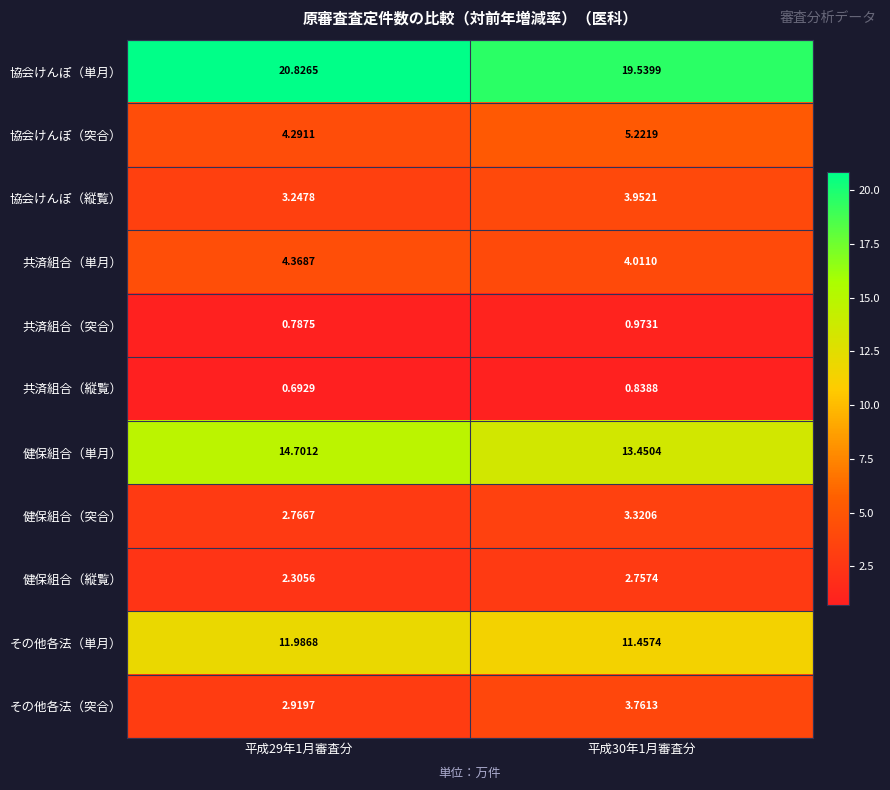

Which series changed the most between 平成29年1月審査分 and 平成30年1月審査分?

協会けんぽ（単月）